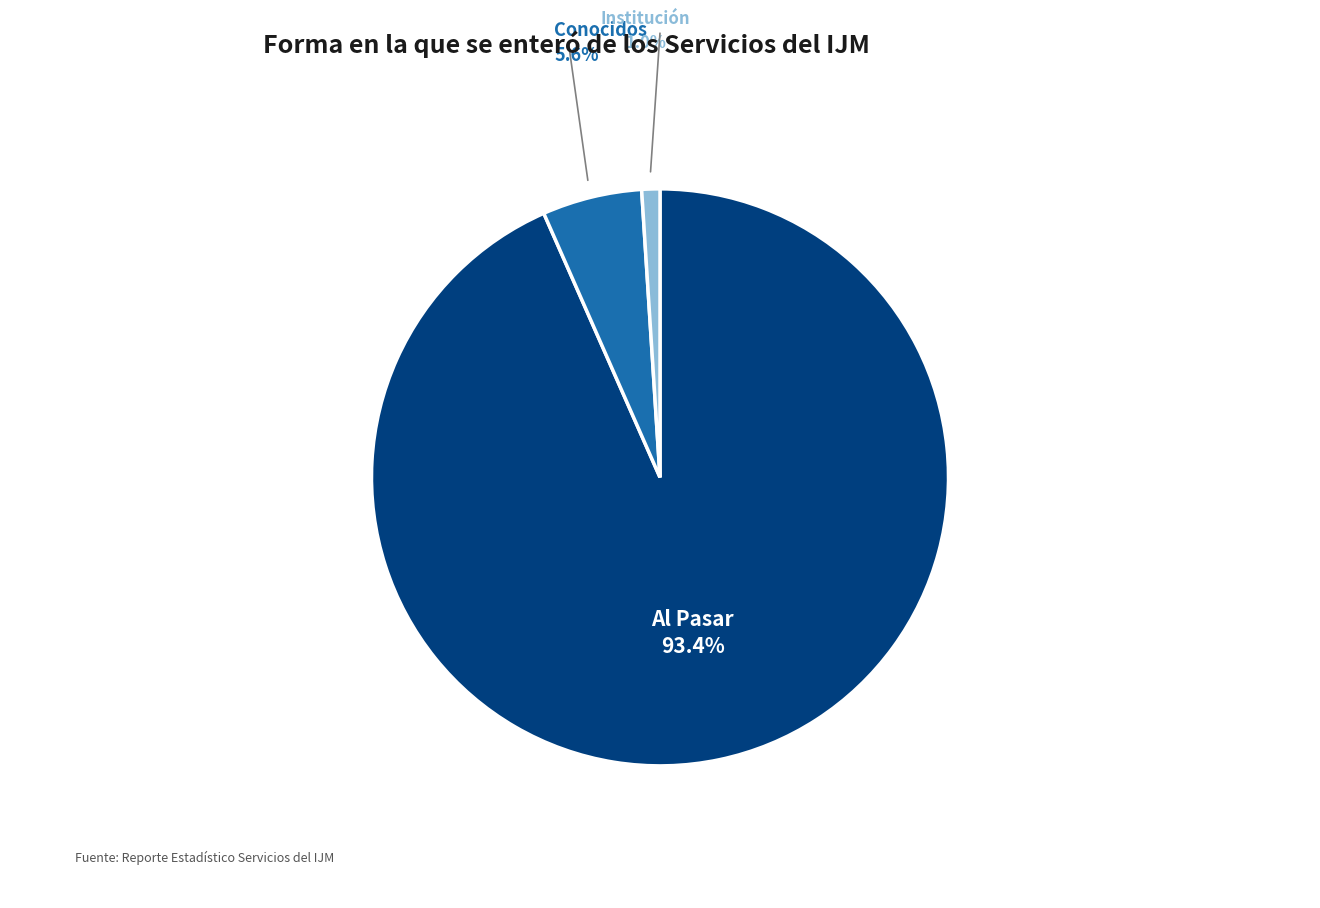

Which category accounts for the majority?

Al Pasar